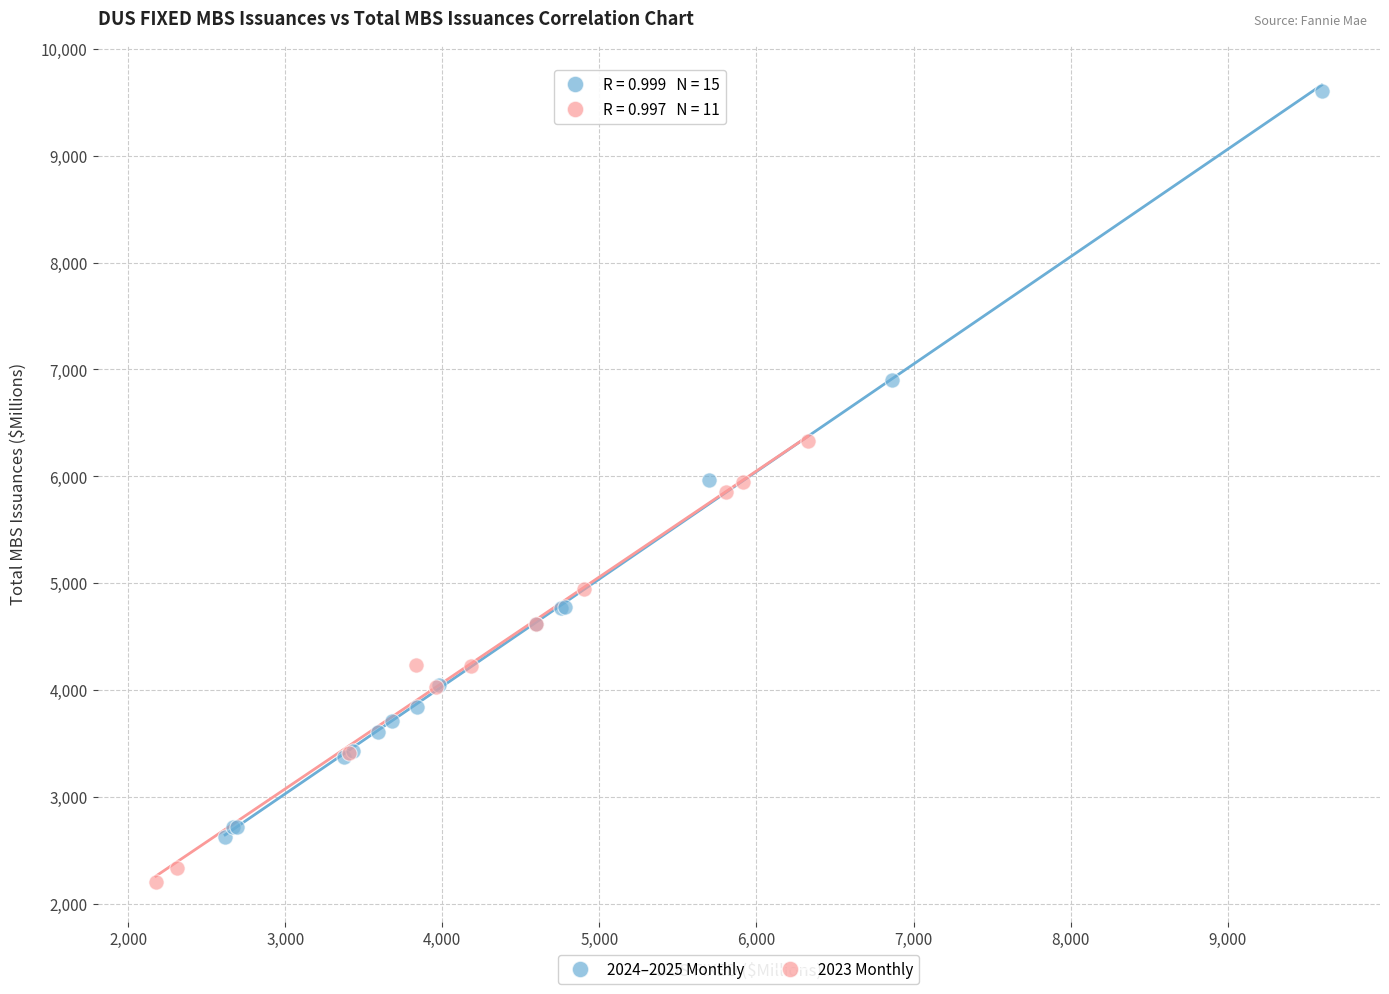

What are all the series names shown in the legend?

2024–2025 Monthly, 2023 Monthly